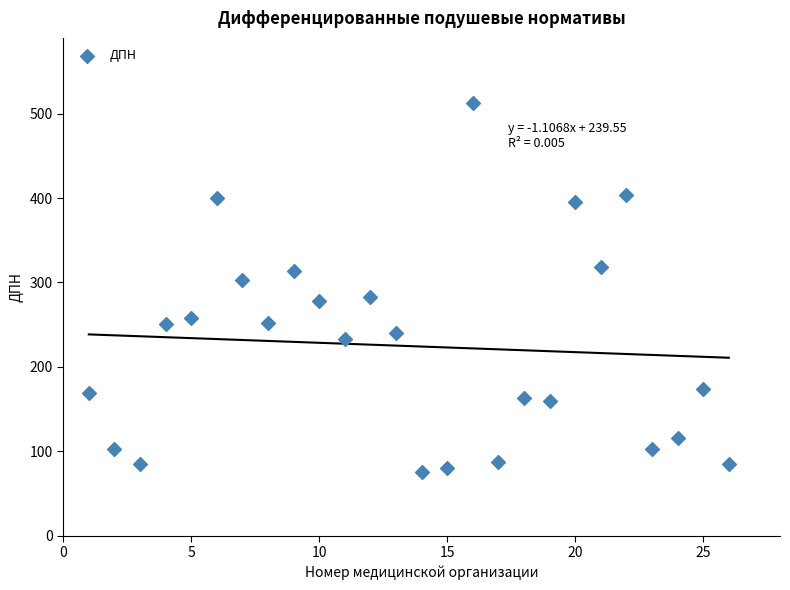

What is the range of Y values (max minus min)?

437.4